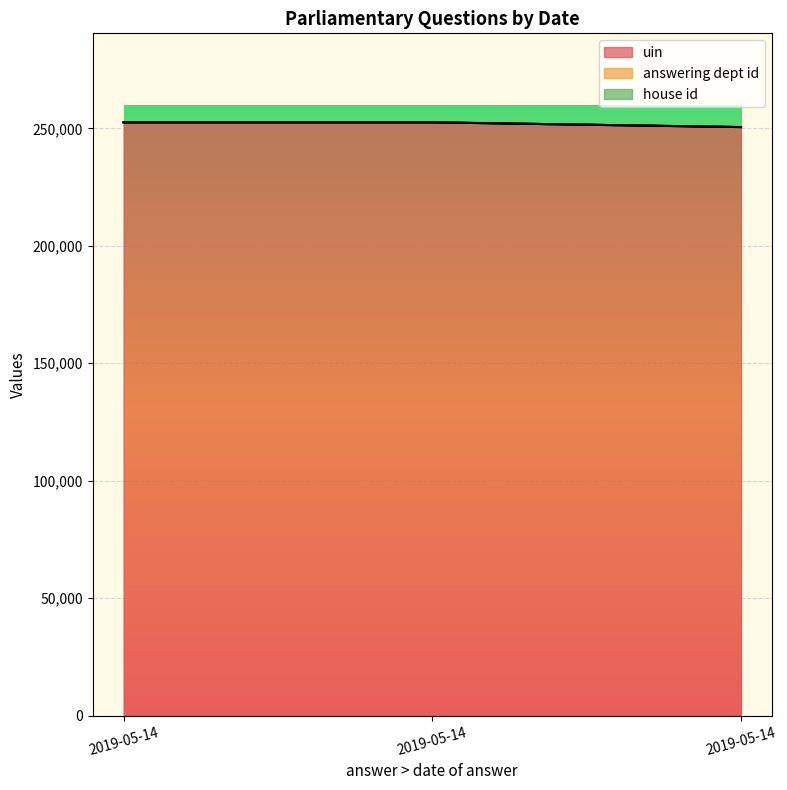

At which category is the sum across all series the highest?

2019-05-14